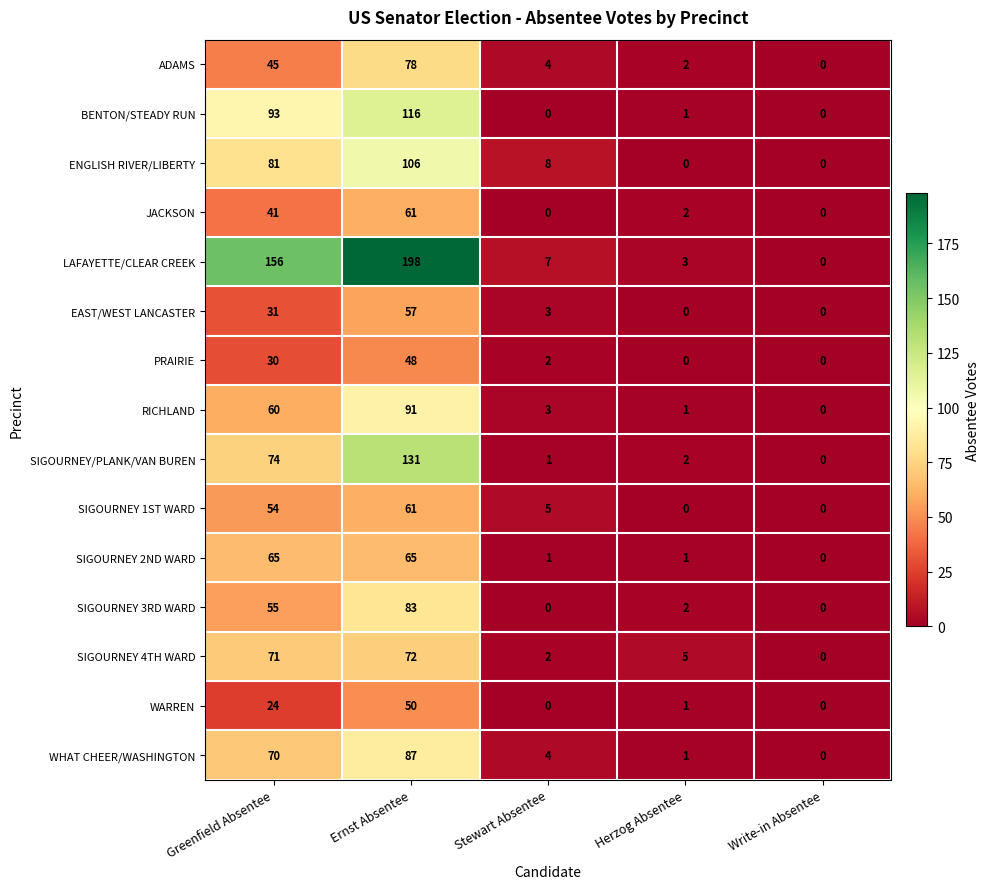

What is the difference between the second highest and second lowest values in the RICHLAND series?

59